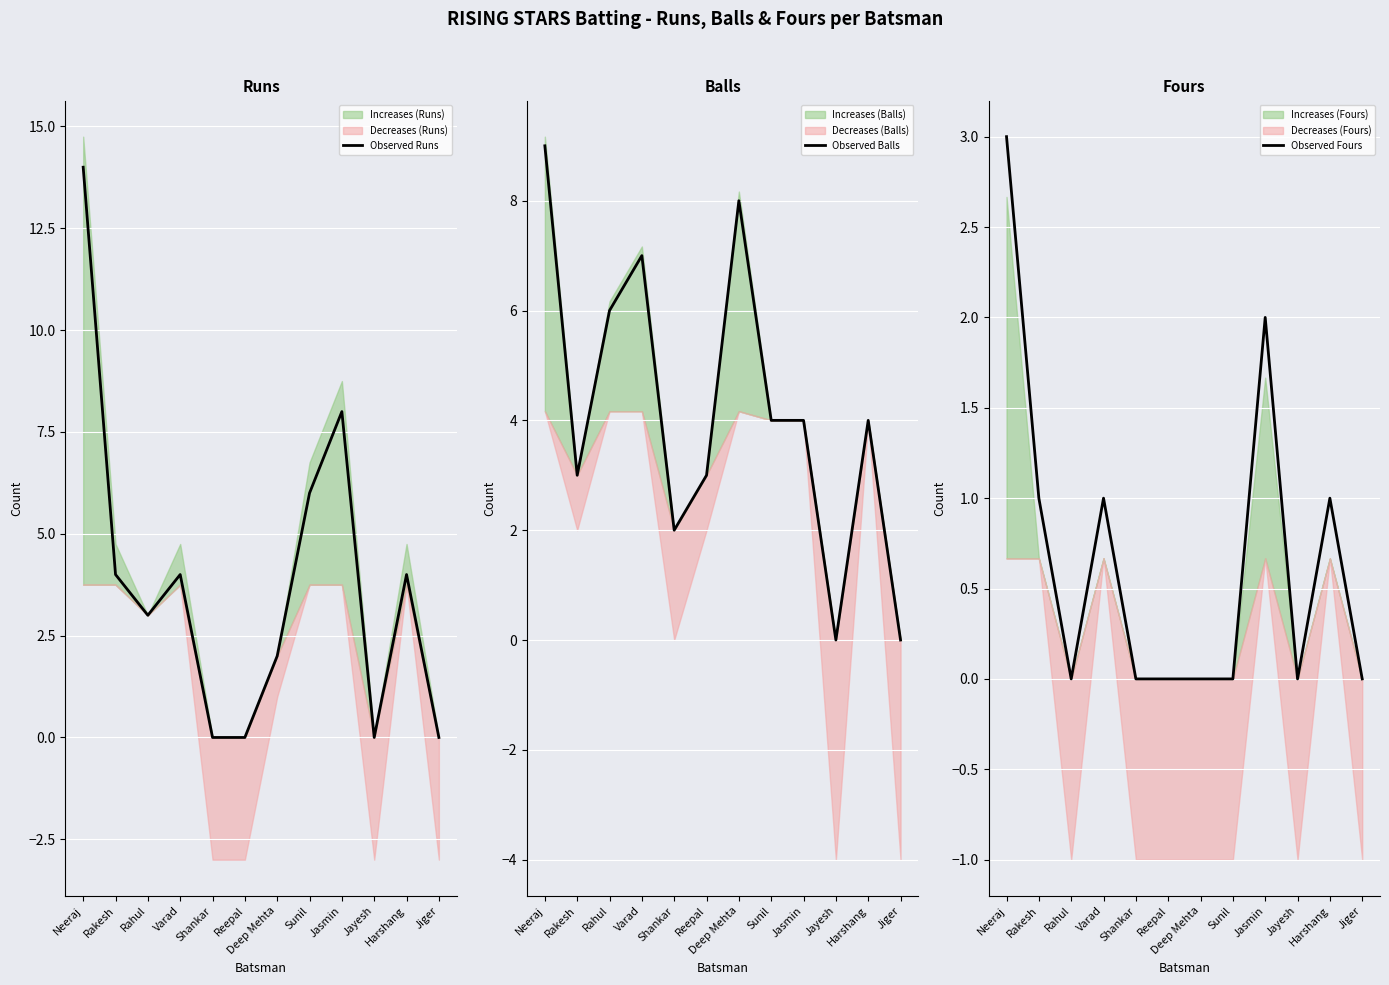

Rank the series by their maximum value, from highest to lowest.

Observed Runs, Observed Balls, Observed Fours